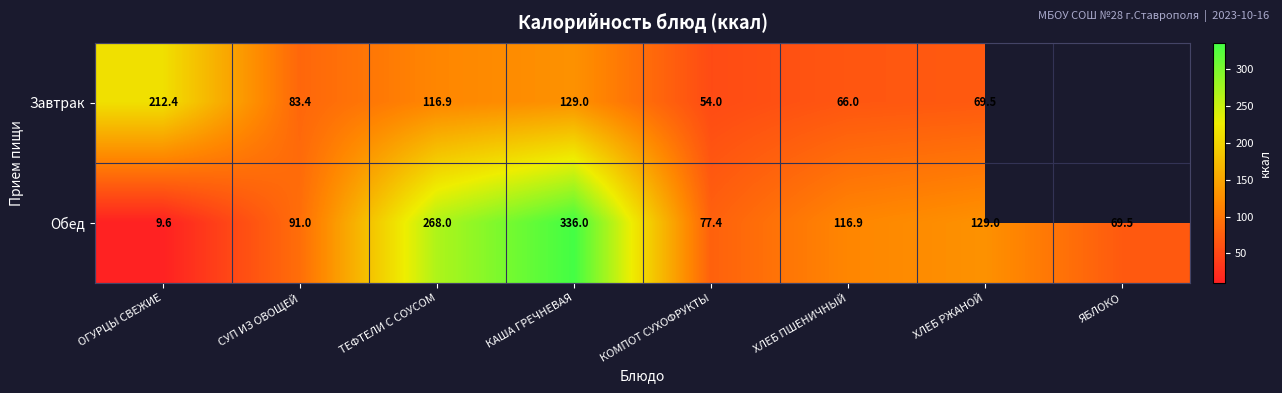

Which has a higher value, КОМПОТ СУХОФРУКТЫ or СУП ИЗ ОВОЩЕЙ?

СУП ИЗ ОВОЩЕЙ